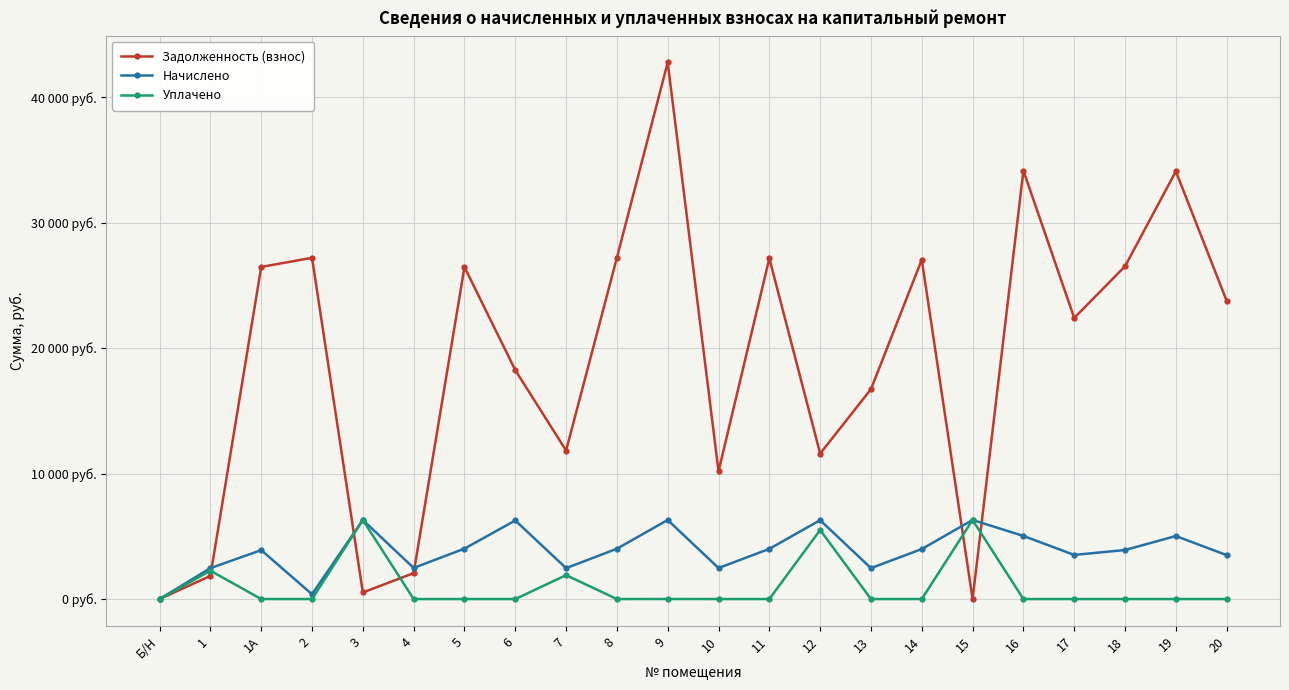

The Начислено series shows 6263.4 at 6. True or false?

True